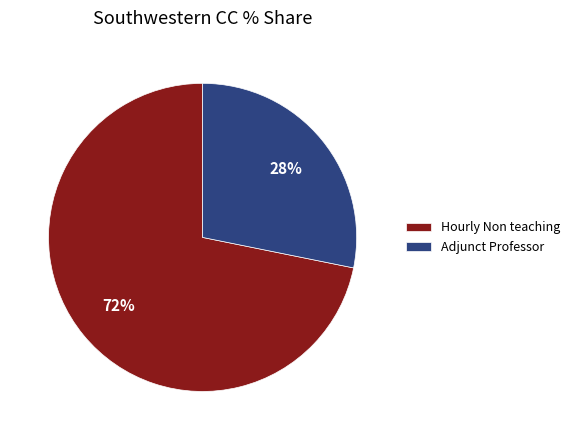

Count the number of slices in the pie.

2